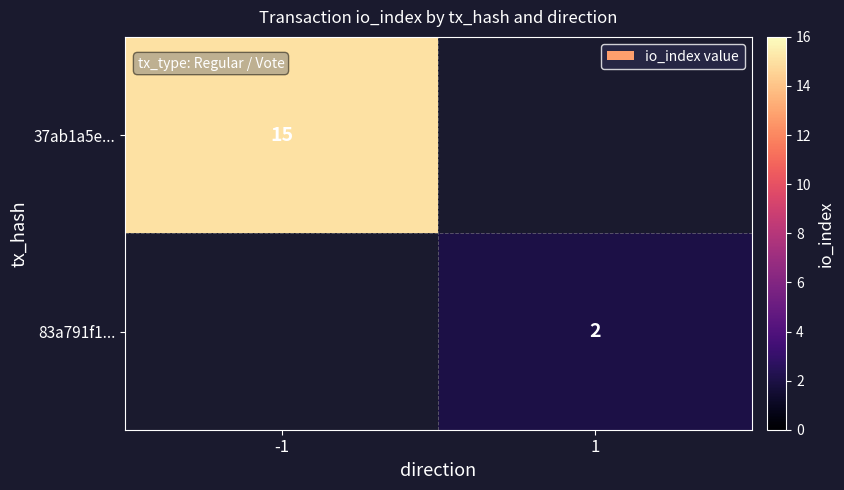

Which category has the lowest value across all series?

1